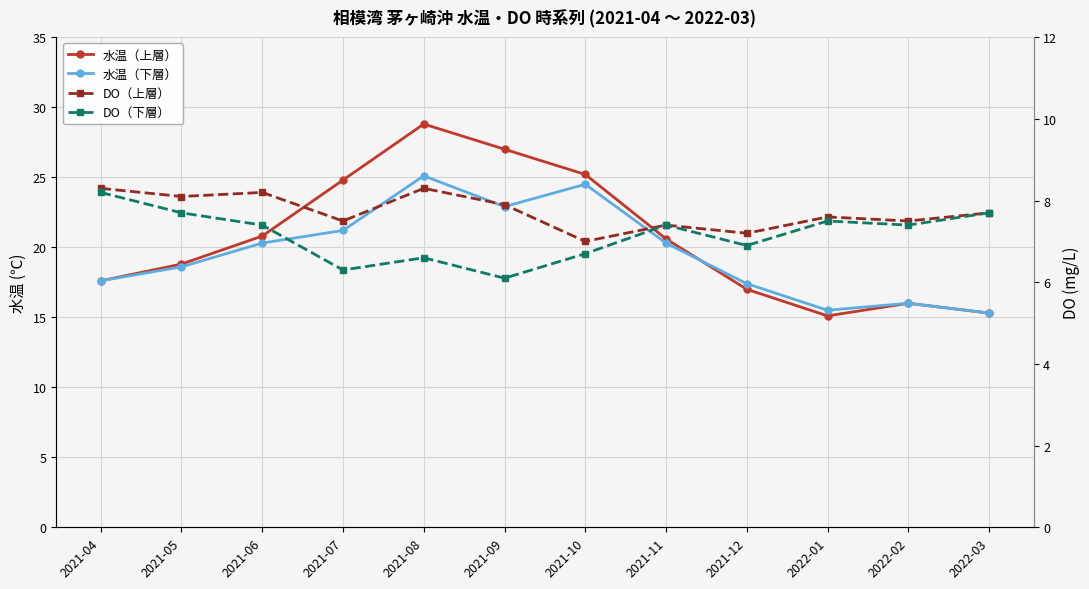

Is the value of 水温（下層） at 2021-04 greater than the value of DO（上層） at 2021-11?

Yes